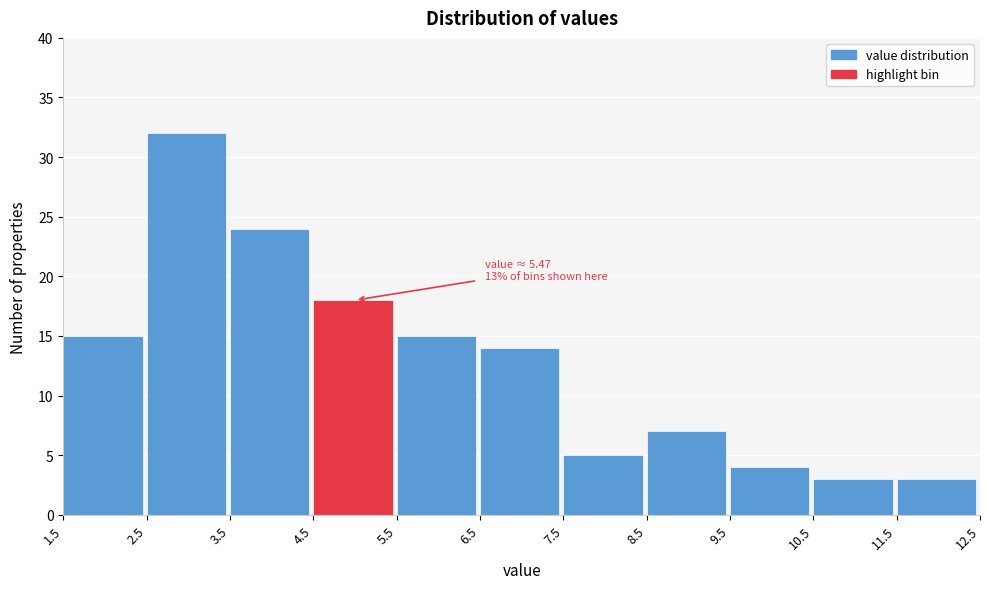

Which range on the x-axis has the tallest bar?

2.5 to 3.5